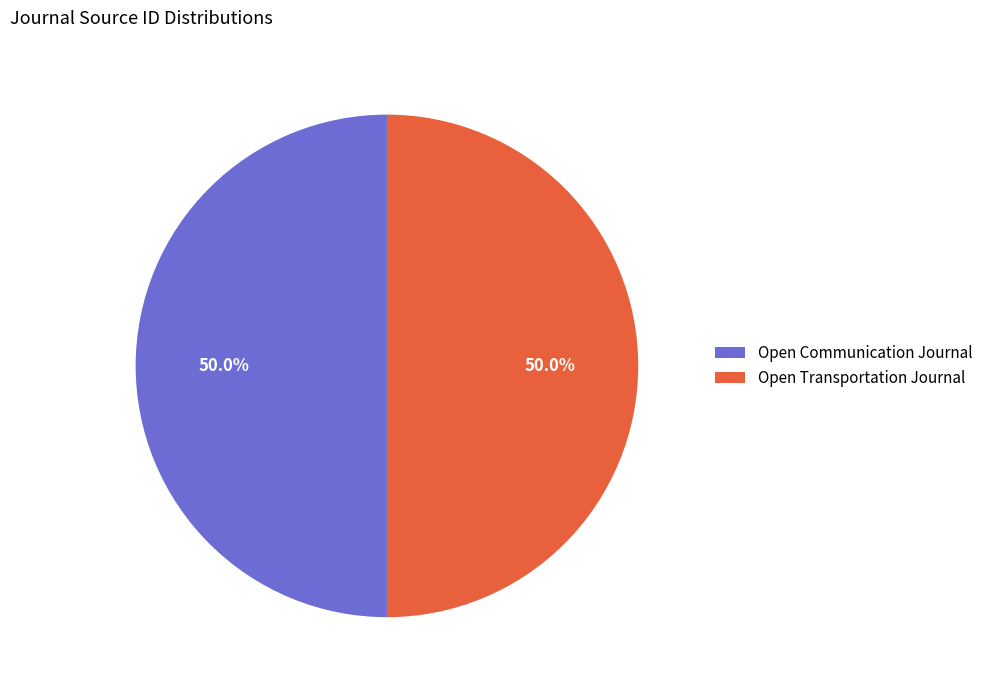

What is the ratio of the value at Open Communication Journal to the value at Open Transportation Journal?

1.0